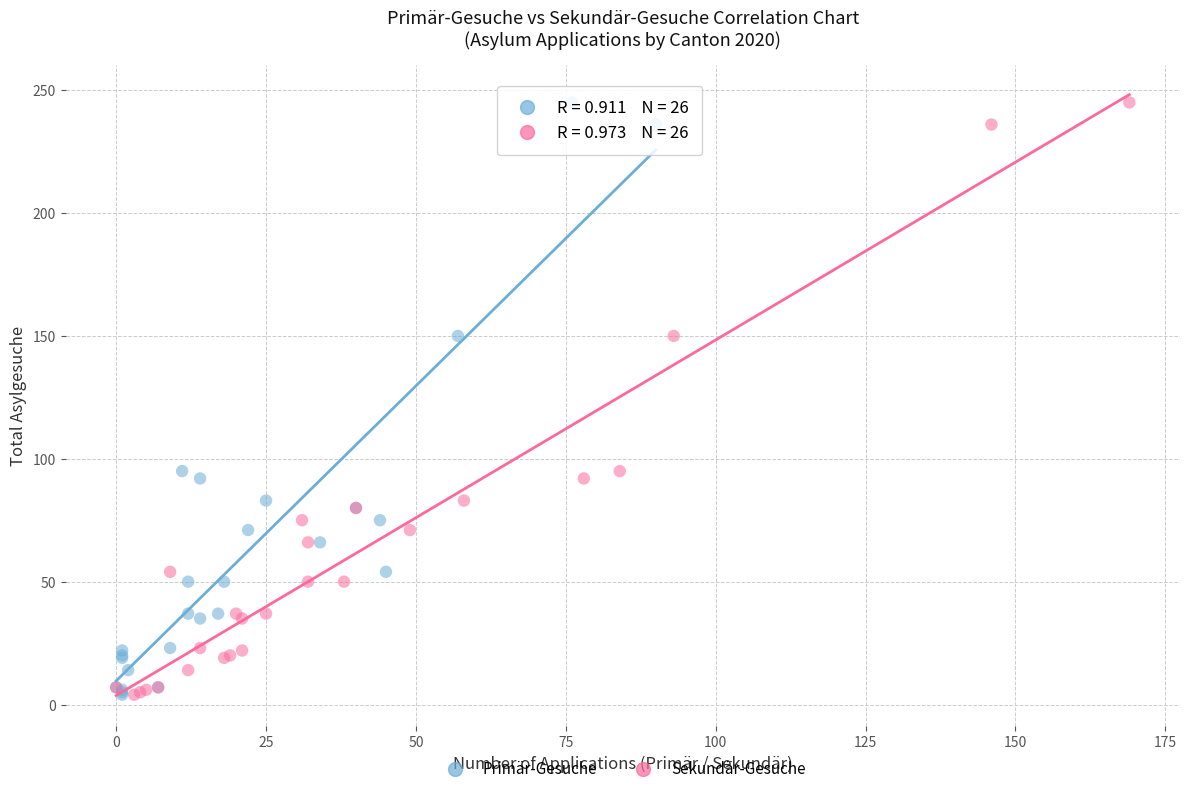

What are all the series names shown in the legend?

Primär-Gesuche, Sekundär-Gesuche